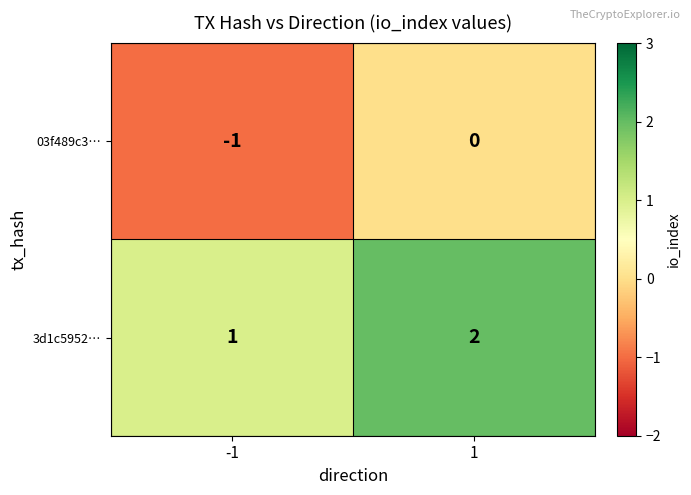

Reading left to right, extract all data points from this chart.

03f489c3…: -1=-1	1=0
3d1c5952…: -1=1	1=2